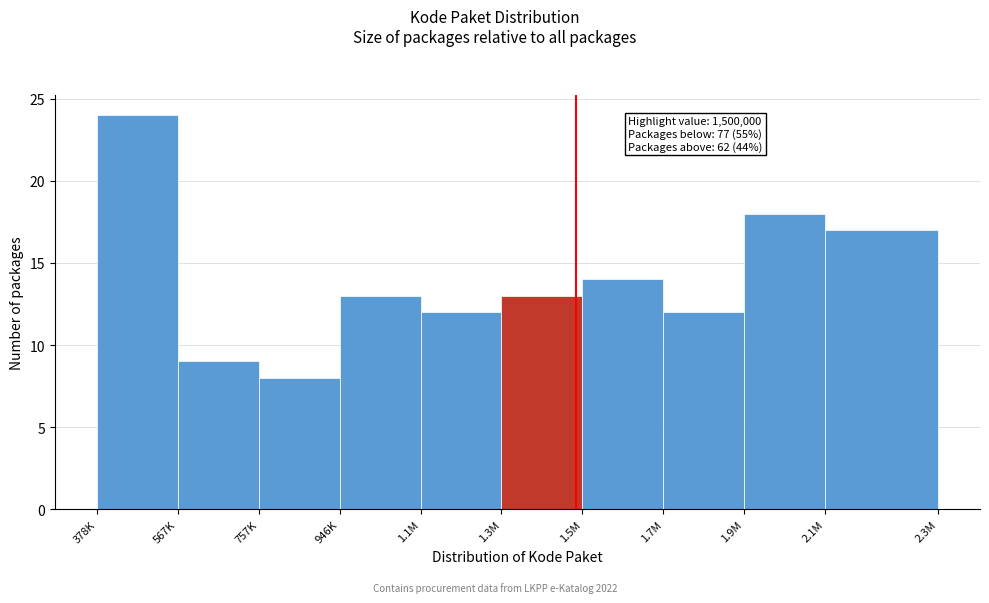

Reading right to left, transcribe all the data shown in this chart.

17	18	12	14	13	12	13	8	9	24